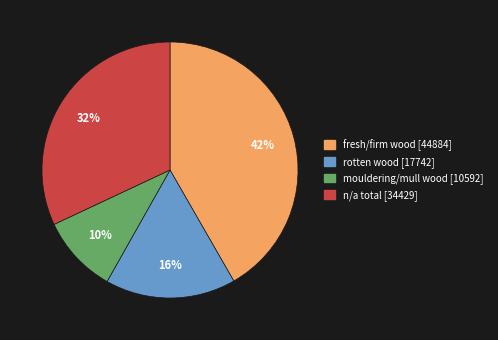

Is it true that n/a total [34429] is 32% of the pie?

True